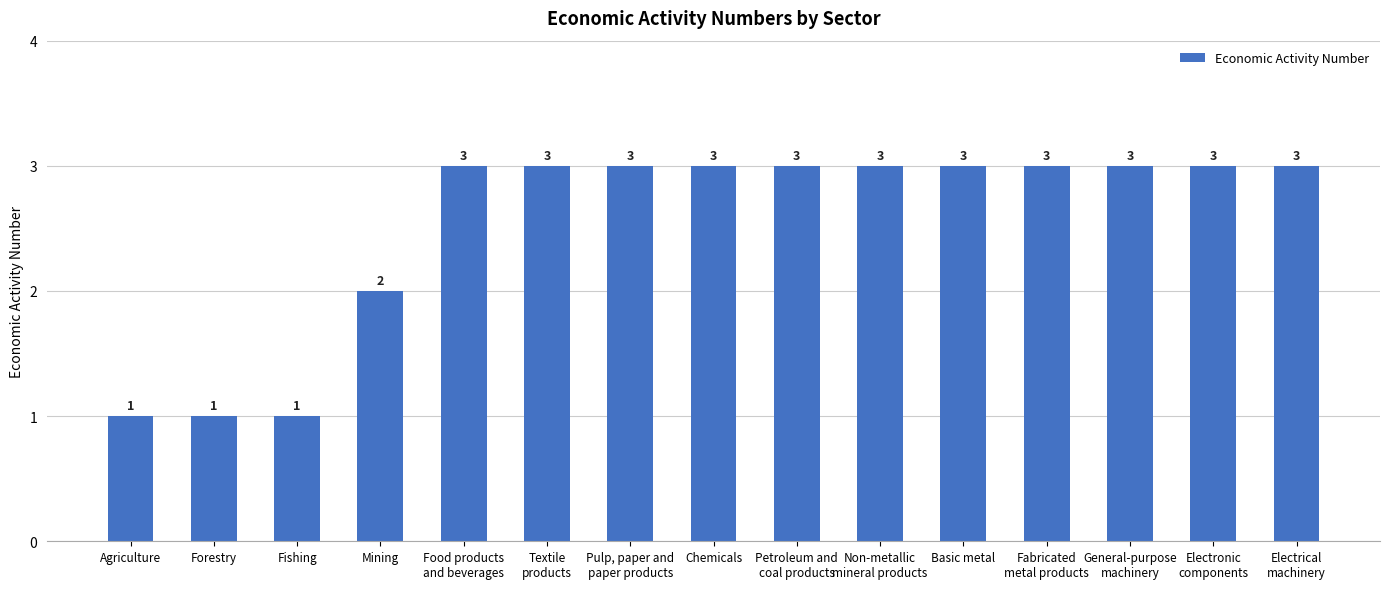

What is the greatest value displayed?

3